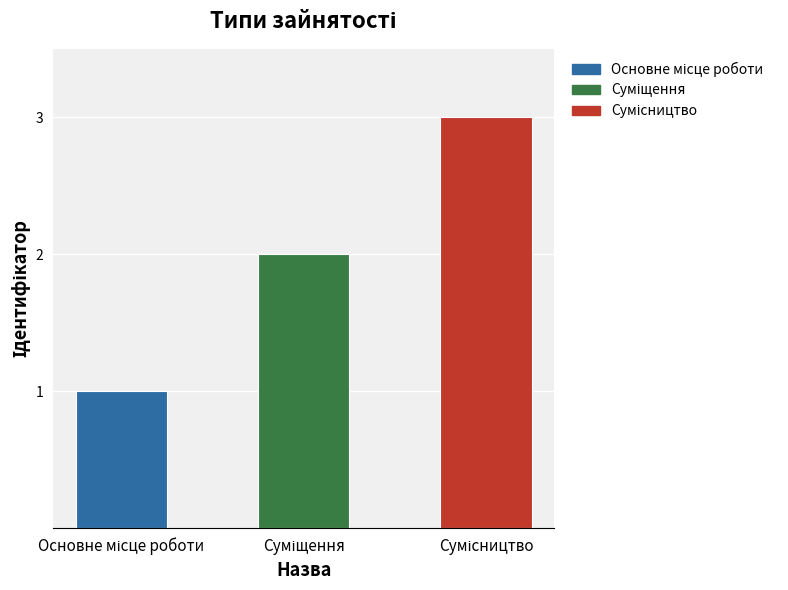

What is the sum of all values?

6